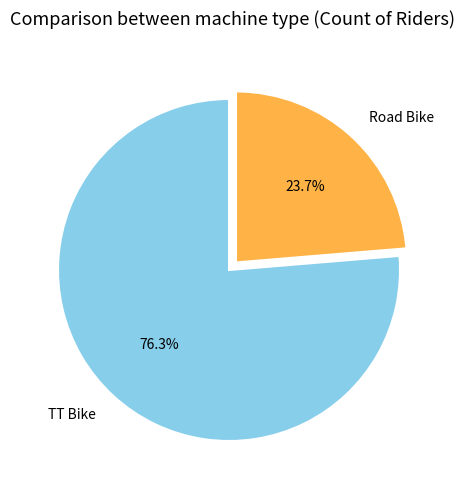

To the nearest percent, what is the combined percentage of TT Bike and Road Bike?

100%